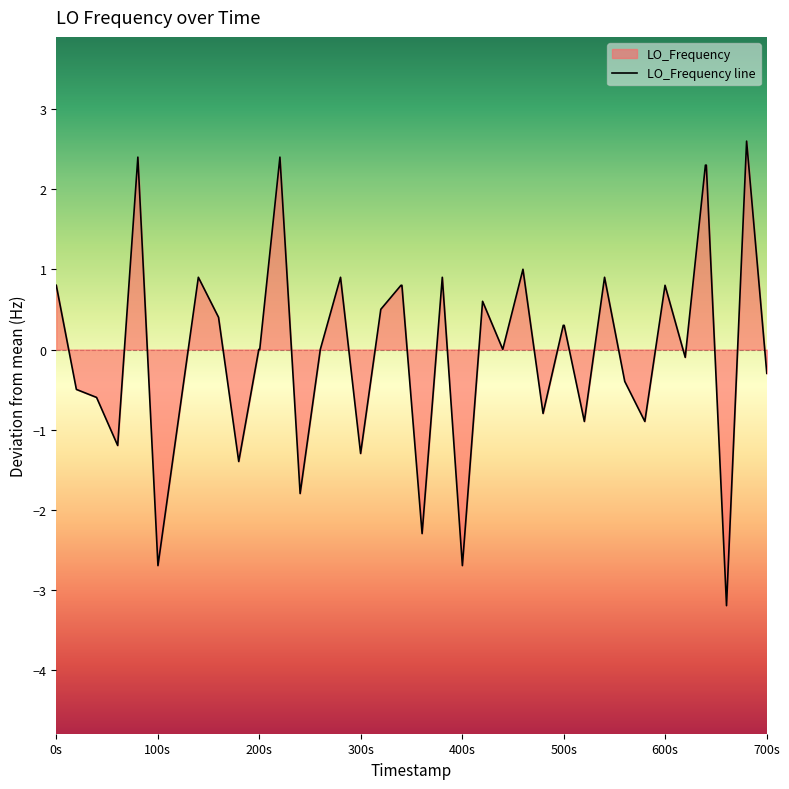

How many data points are less than 0?

17